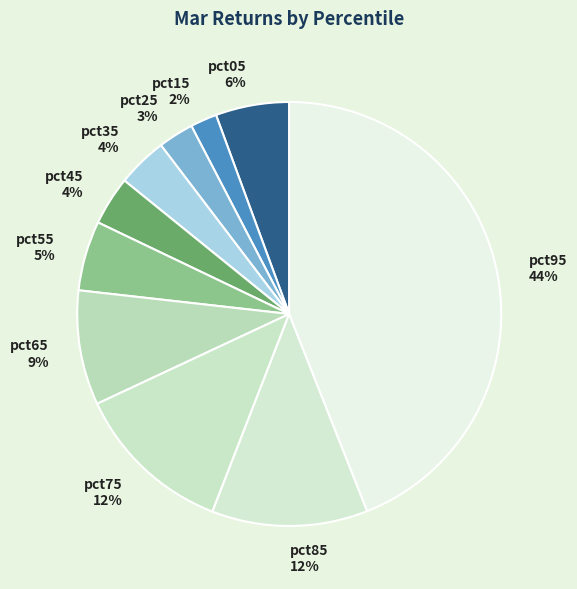

Combined, do pct95 44% and pct85 12% account for over 50%?

Yes